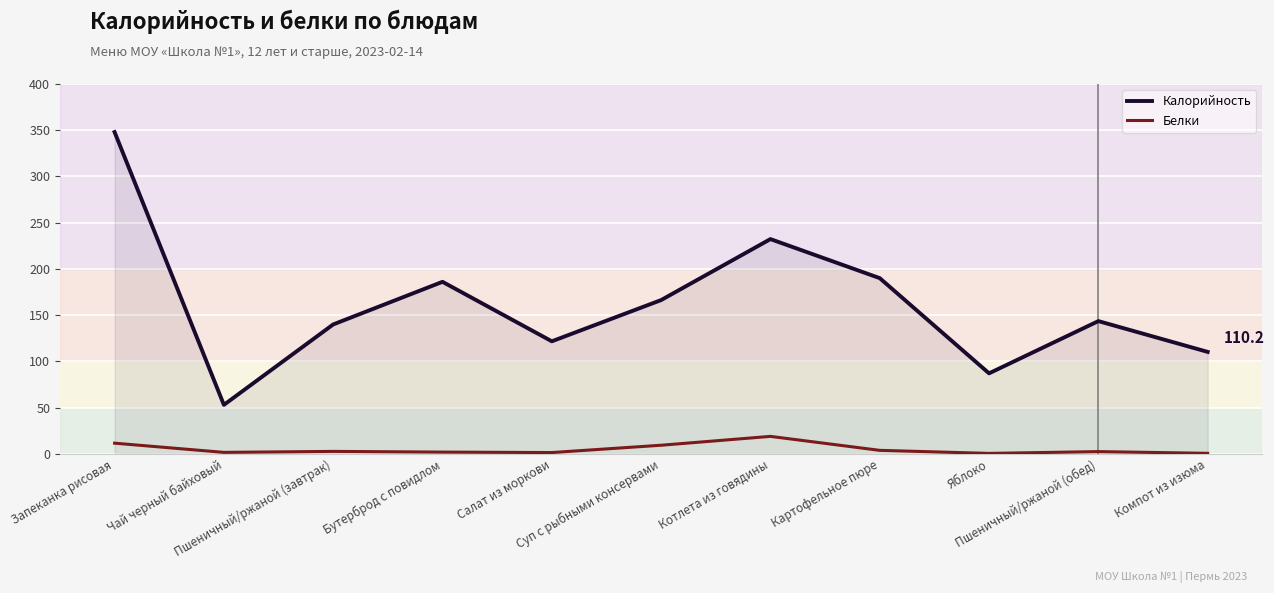

True or false: Калорийность and Белки intersect in this chart.

False